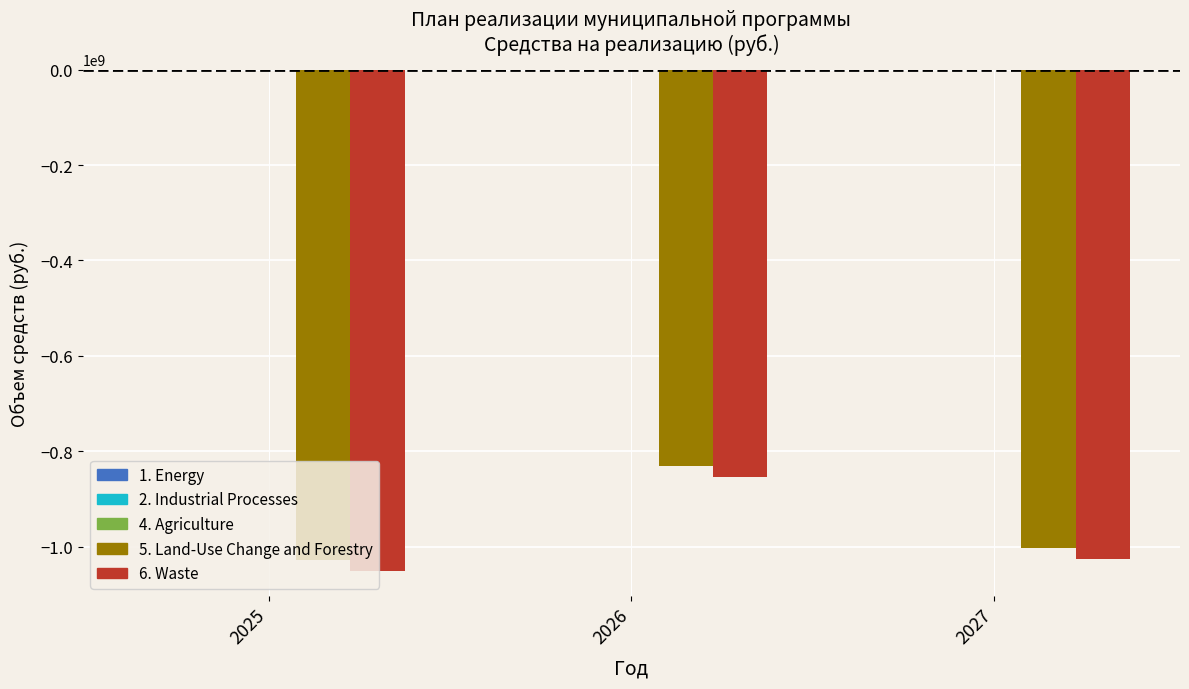

What is the sum of all 5. Land-Use Change and Forestry values?

-2863691825